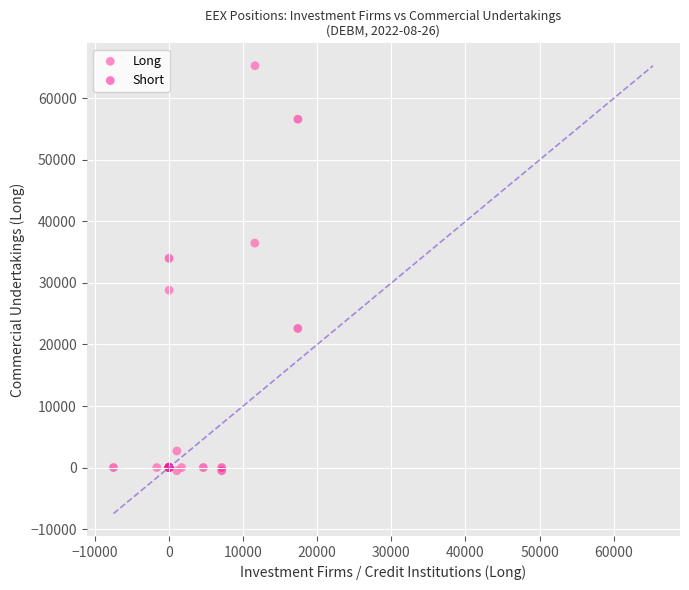

What are all the series names shown in the legend?

Long, Short